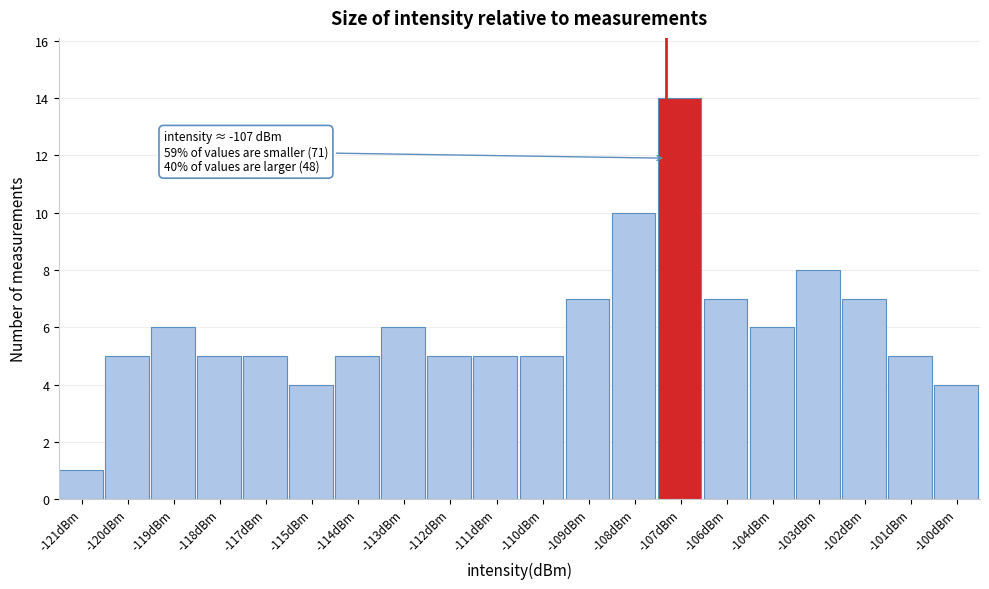

Reading left to right, what are all the values shown in this chart?

-121dBm=1	-120dBm=5	-119dBm=6	-118dBm=5	-117dBm=5	-115dBm=4	-114dBm=5	-113dBm=6	-112dBm=5	-111dBm=5	-110dBm=5	-109dBm=7	-108dBm=10	-107dBm=14	-106dBm=7	-104dBm=6	-103dBm=8	-102dBm=7	-101dBm=5	-100dBm=4